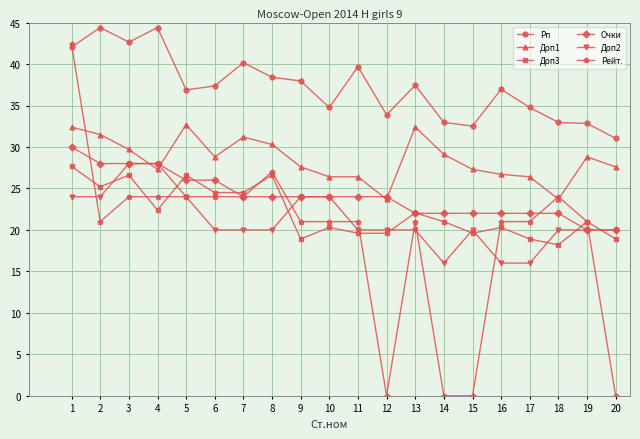

True or false: Доп1 and Доп3 intersect in this chart.

False